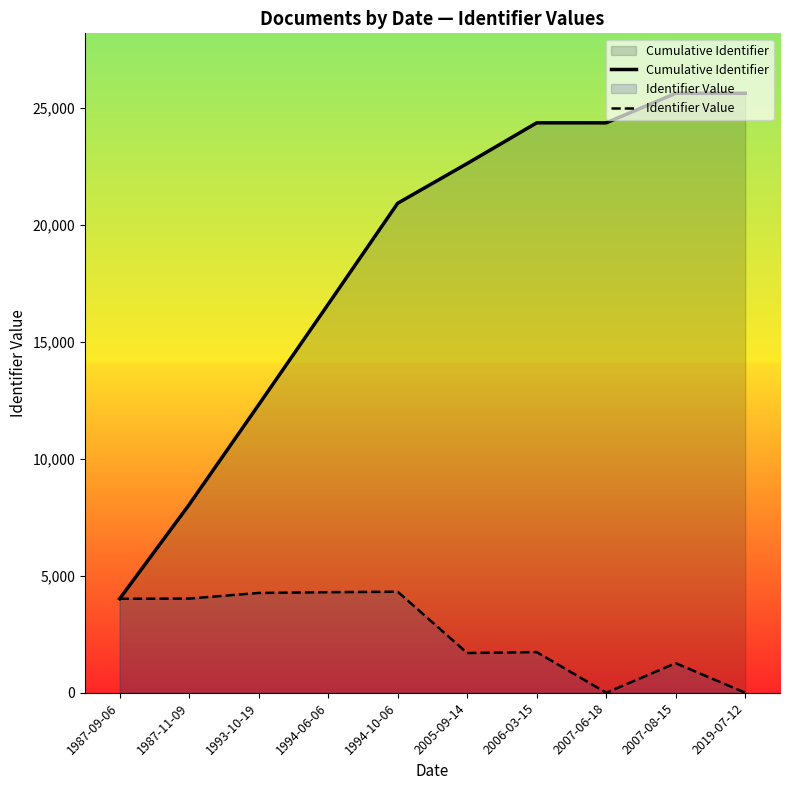

Is the value of Cumulative Identifier at 2019-07-12 greater than the value of Identifier Value at 1994-10-06?

Yes